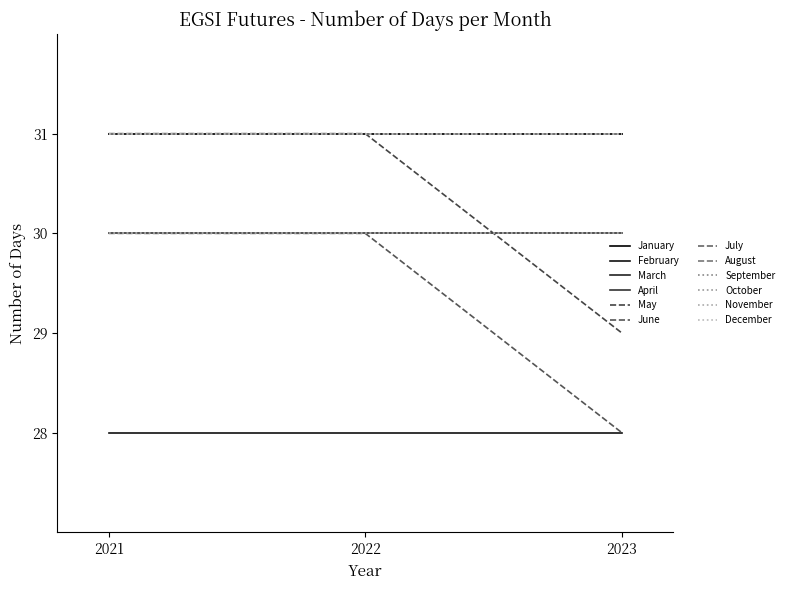

Is the value of May at 2022 greater than the value of February at 2023?

Yes